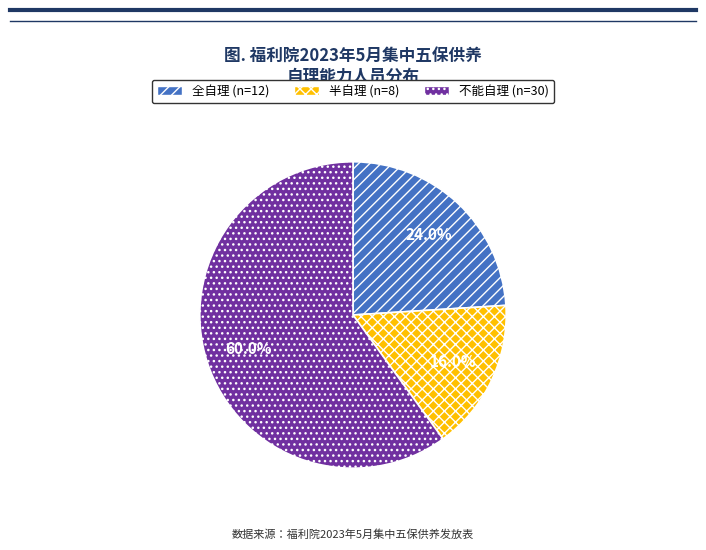

To the nearest percent, what is the combined percentage of 不能自理 and 半自理?

76%